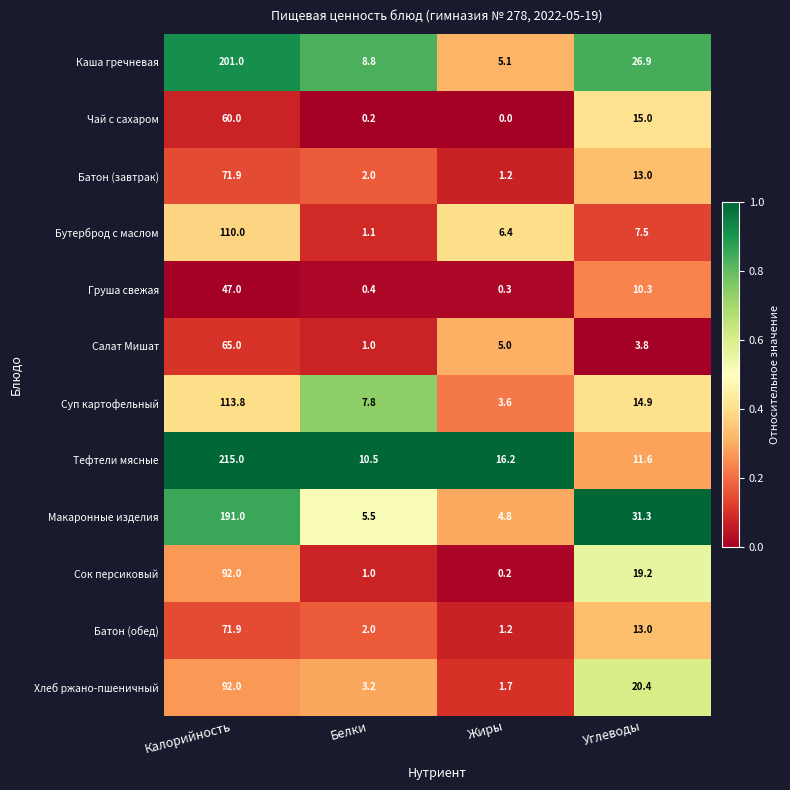

Which series has the largest total across all categories?

Тефтели мясные